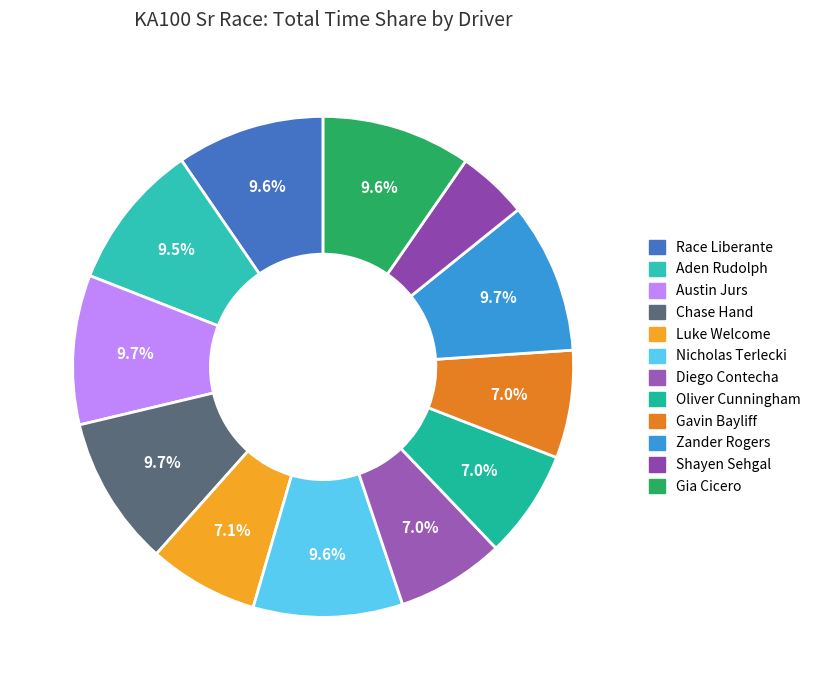

To the nearest percent, what percentage of the pie is Oliver Cunningham?

7%